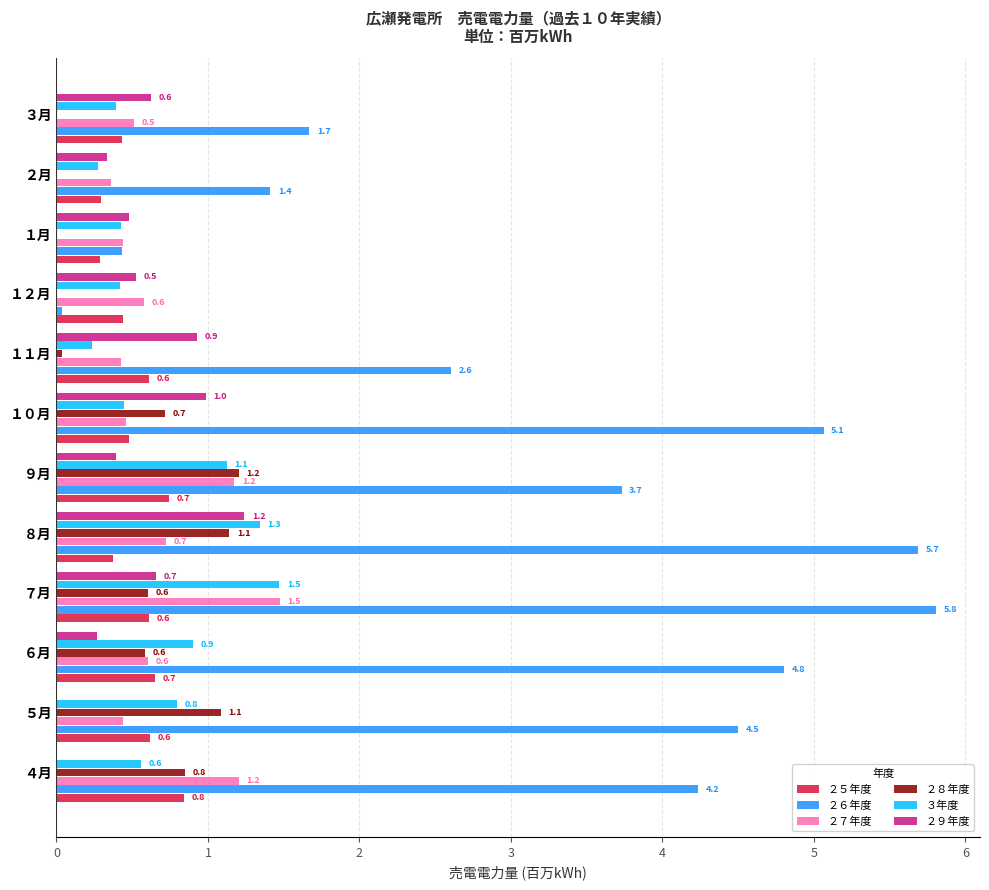

How many ２７年度 values are between 0 and 1?

9